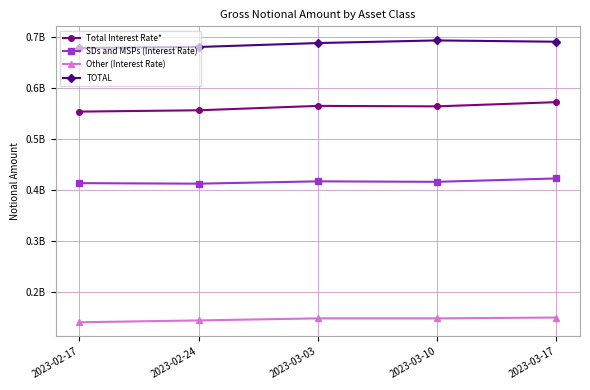

True or false: Other (Interest Rate) and SDs and MSPs (Interest Rate) cross at least once.

False